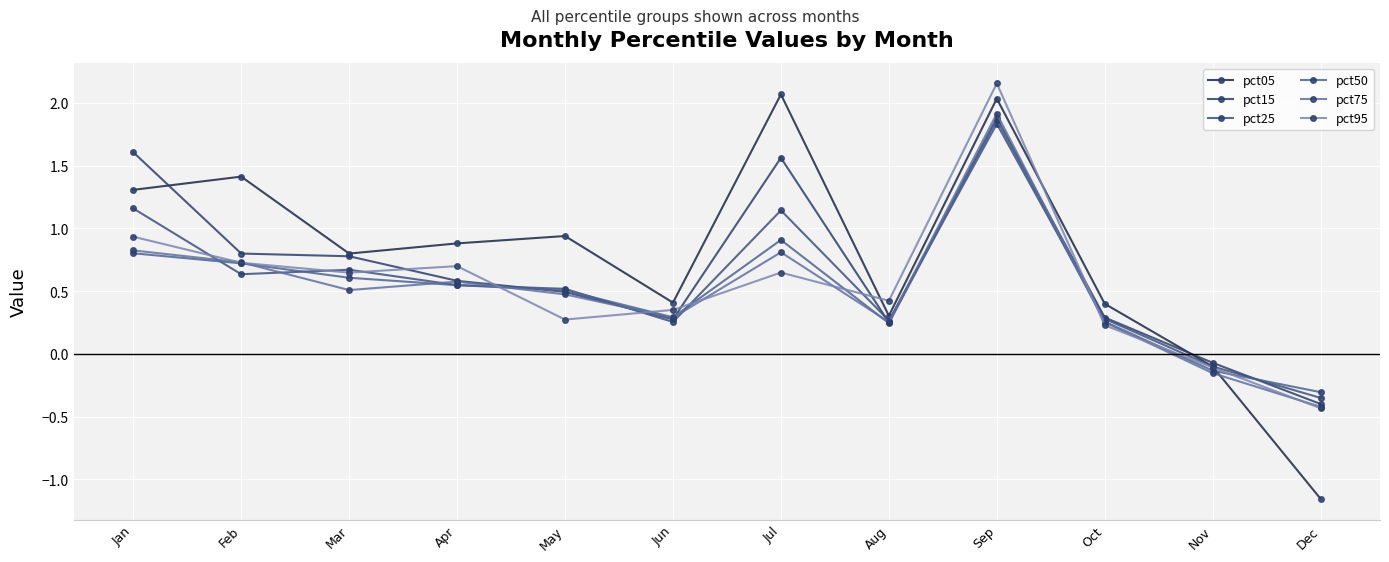

True or false: pct05 has more than 0 interior local peaks.

True